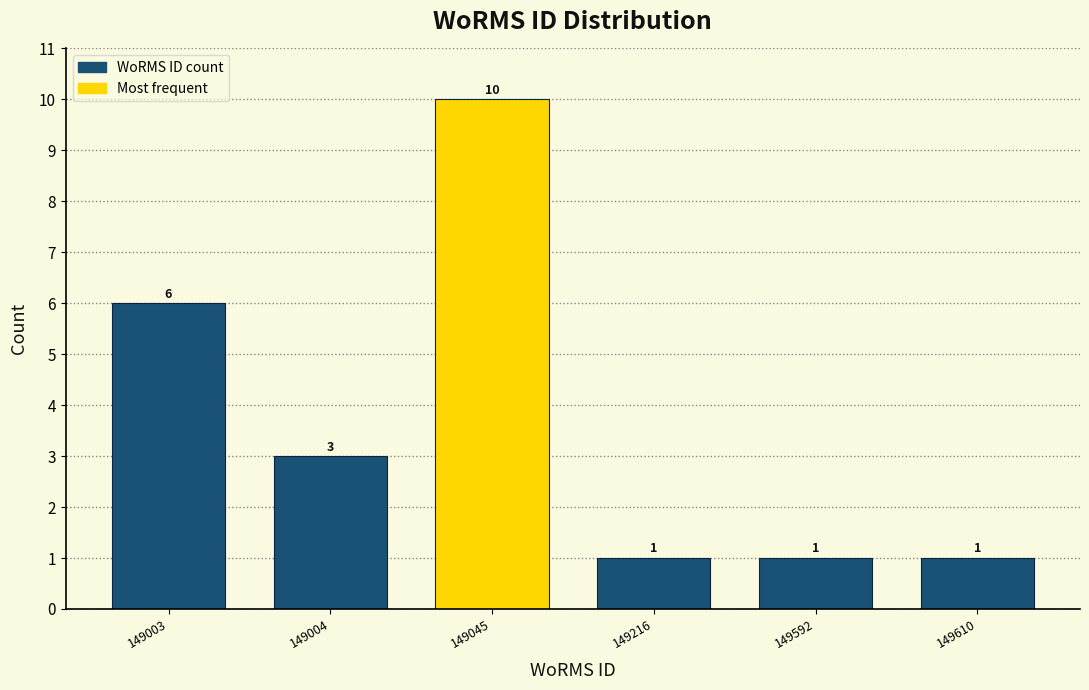

Reading left to right, extract all data points from this chart.

149003=6	149004=3	149045=10	149216=1	149592=1	149610=1